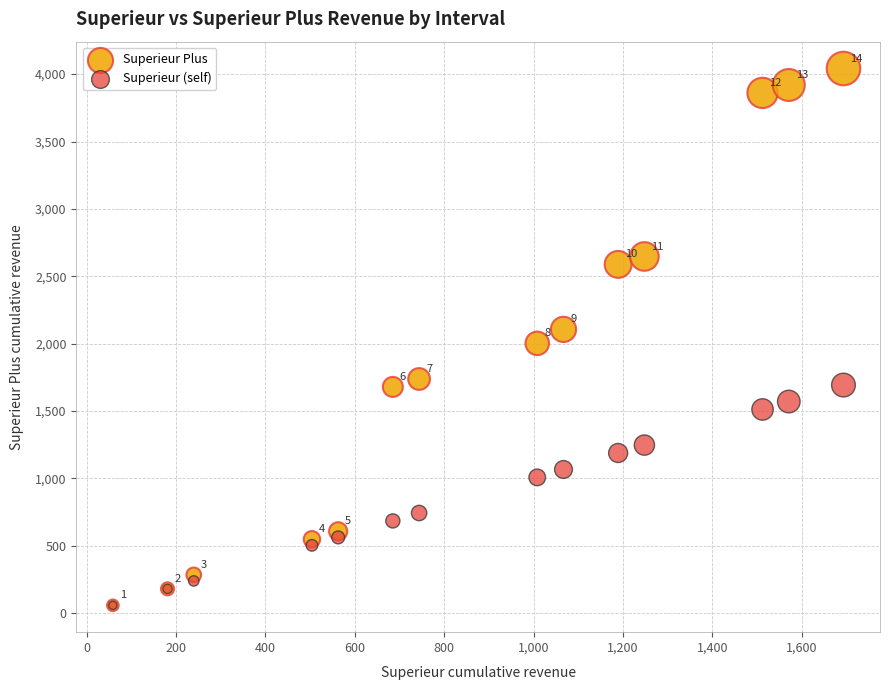

What are all the series names shown in the legend?

Superieur Plus, Superieur (self)